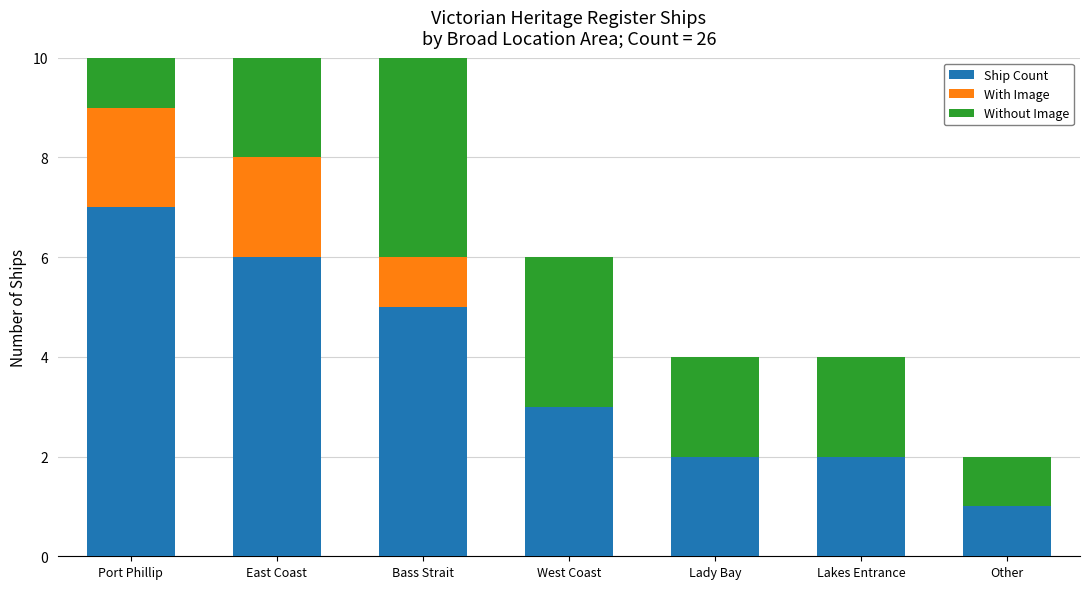

Which series has the widest spread of values?

Ship Count